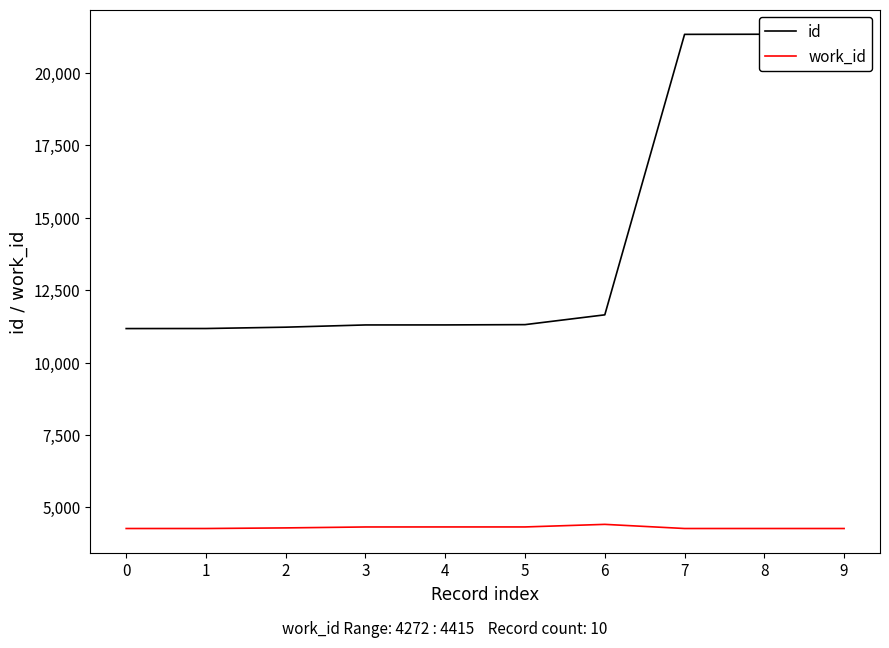

At how many categories does at least one series exceed 21198?

3